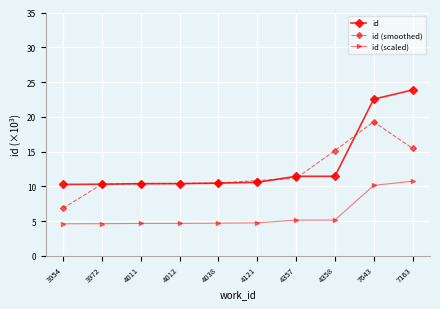

What is the sum of the id (scaled) values at 4011 and 7643?

14.8